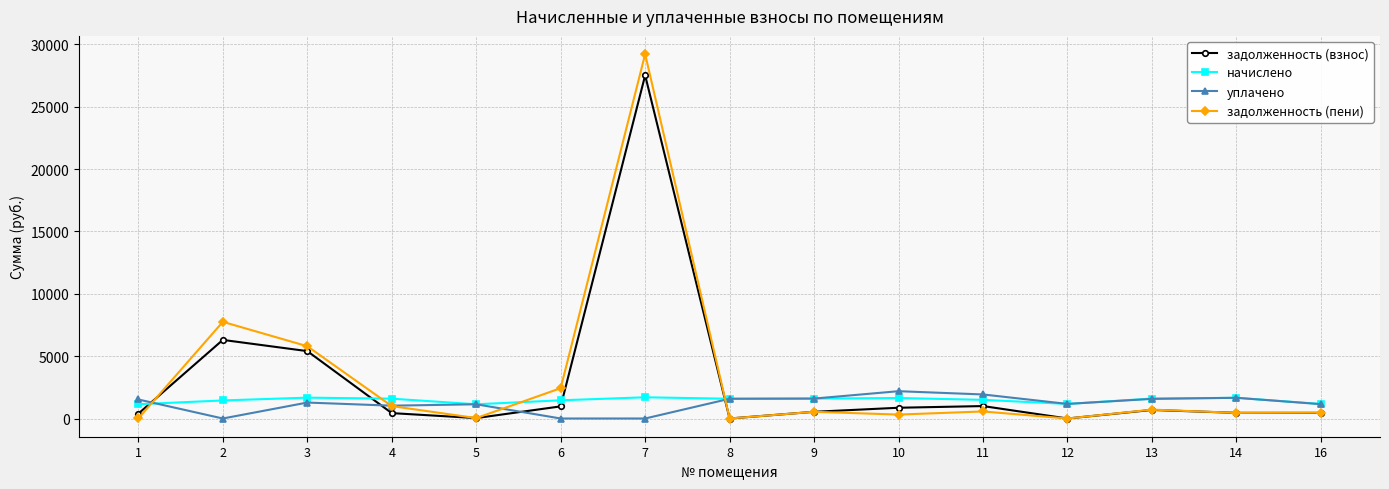

Where is the first local maximum for задолженность (пени)?

2